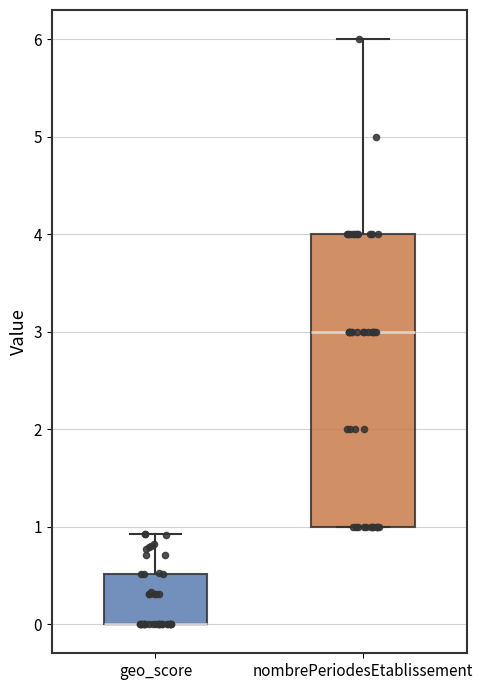

Which box is the tallest, from its lower edge to its upper edge?

nombrePeriodesEtablissement